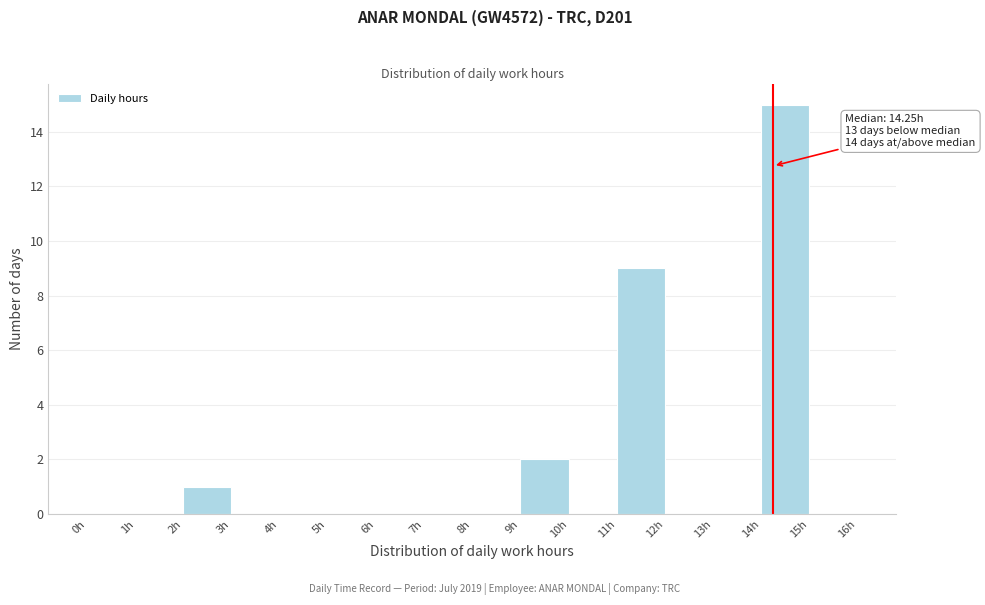

Over which range of the x-axis is the bar tallest?

14 to 15